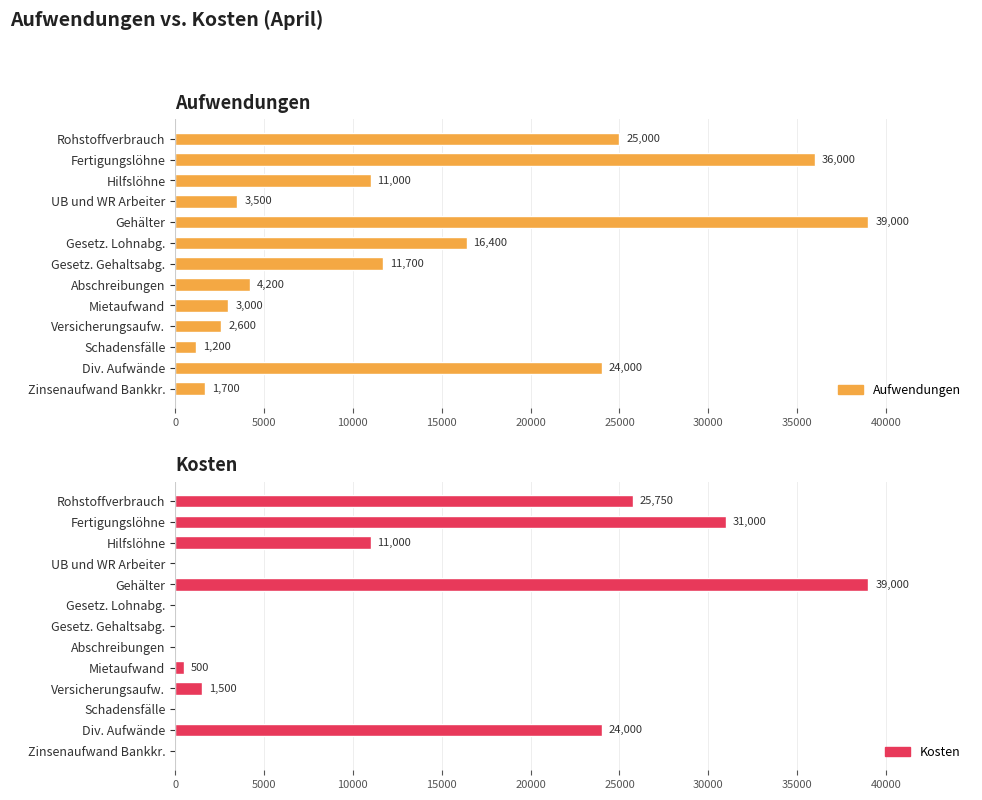

What is the lowest value of the Aufwendungen series?

1200